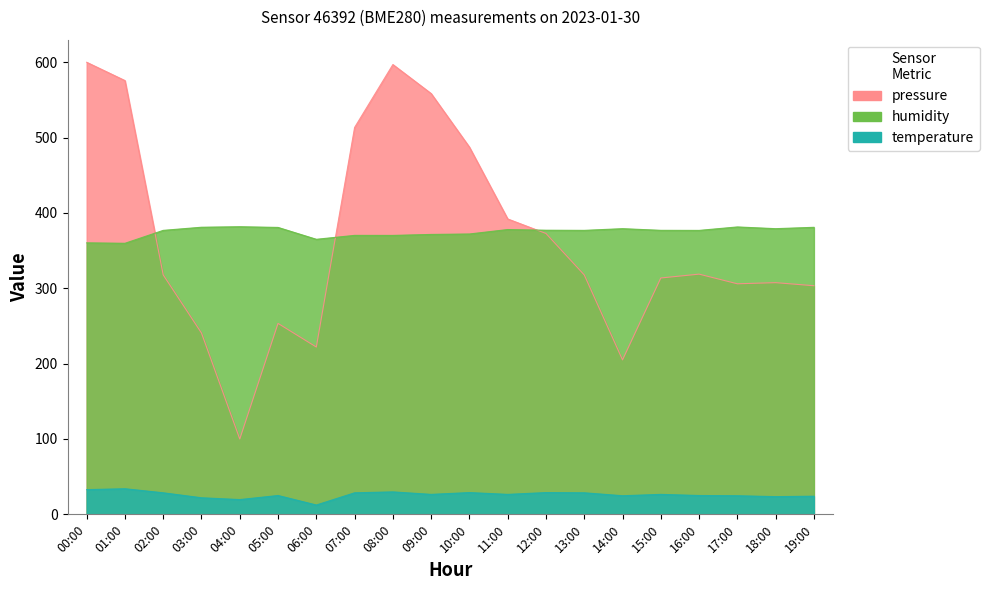

True or false: humidity and temperature intersect in this chart.

False